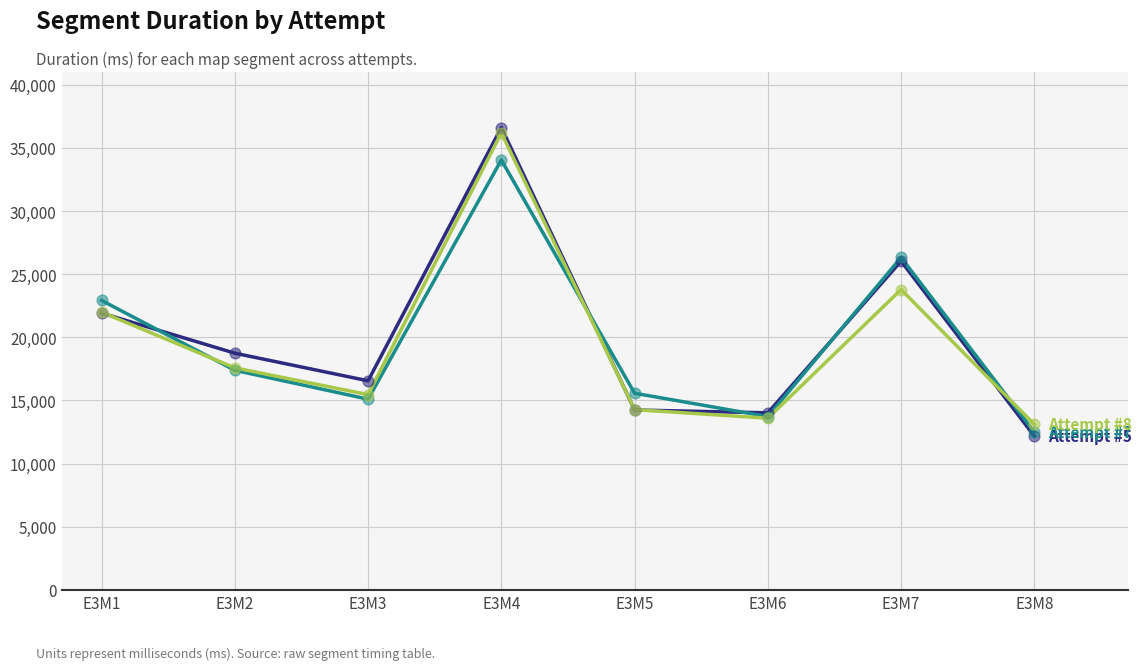

What is the spread (max minus min) of values at E3M8?

933